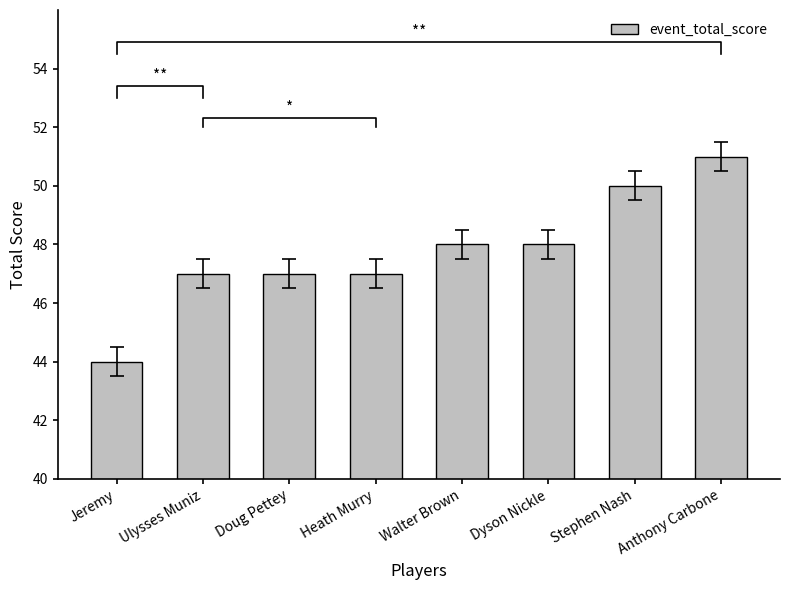

What is the change in value from Jeremy to Ulysses Muniz?

+3